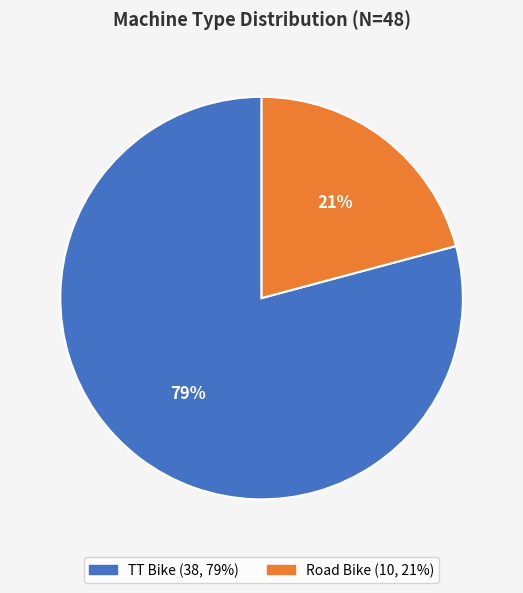

Is it true that TT Bike is 90% of the pie?

False